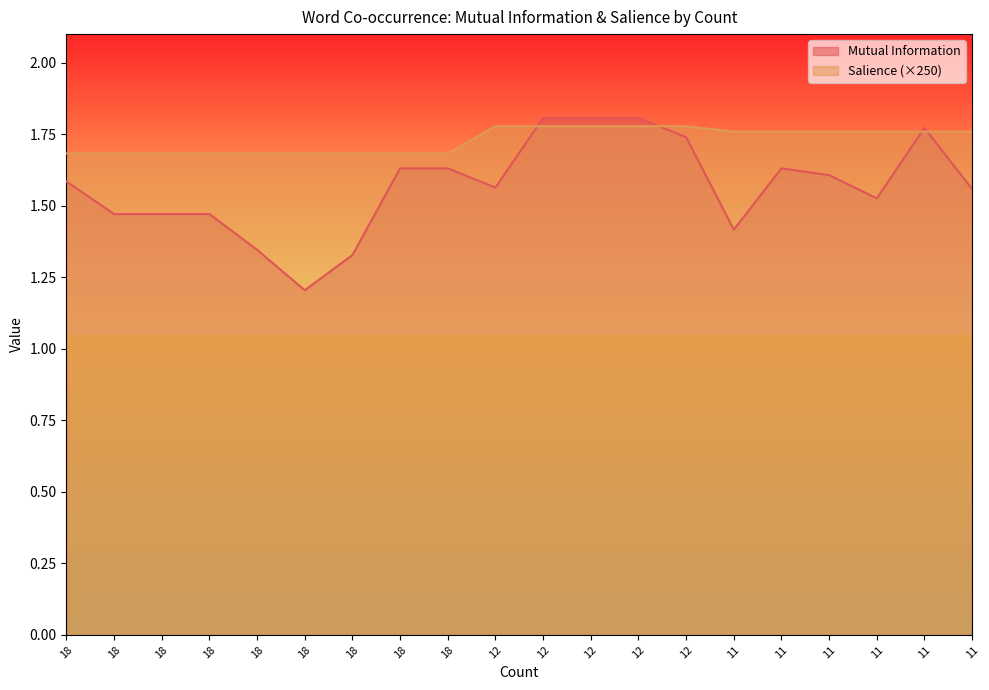

List the series in order of their peak value, lowest first.

Salience (×250), Mutual Information